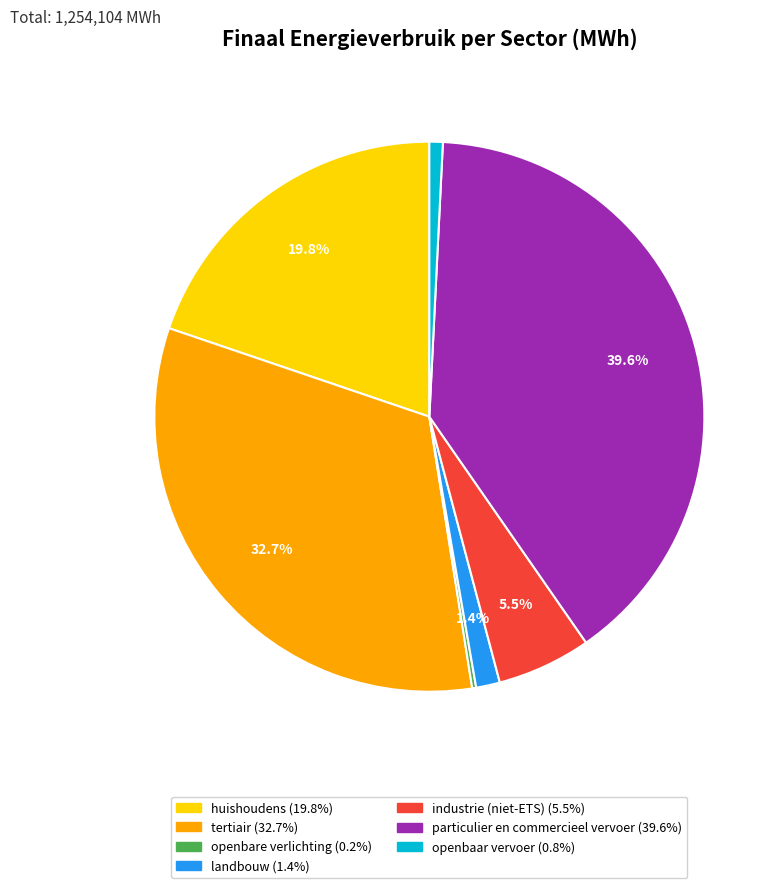

What is the largest slice in the pie chart?

particulier en commercieel vervoer